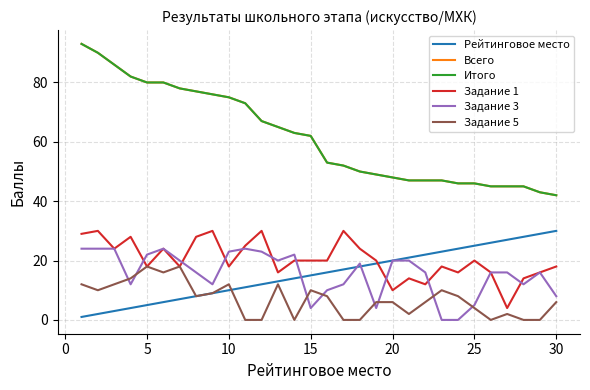

Does the chart display data point markers on the line(s)?

No